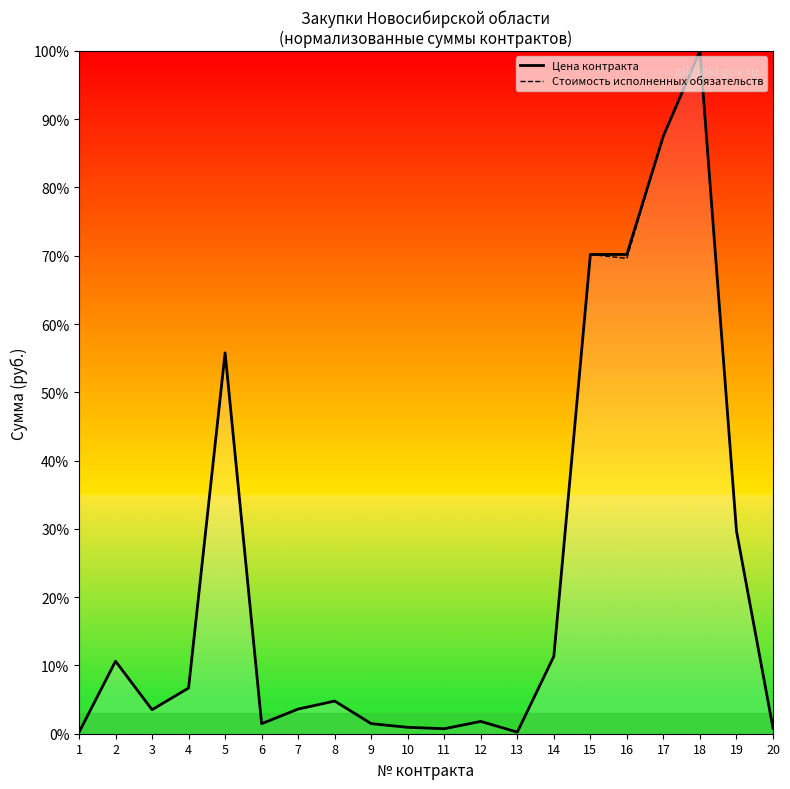

At 16, list the series in order from smallest to largest.

Стоимость исполненных обязательств, Цена контракта